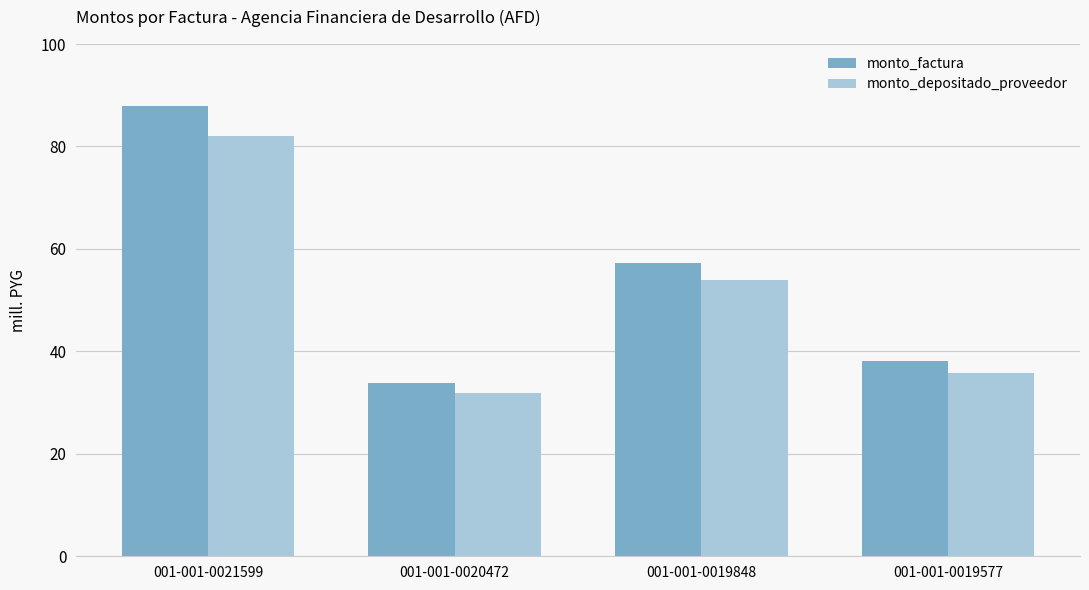

What is the difference between the maximum and second lowest values in the monto_factura series?

49850311